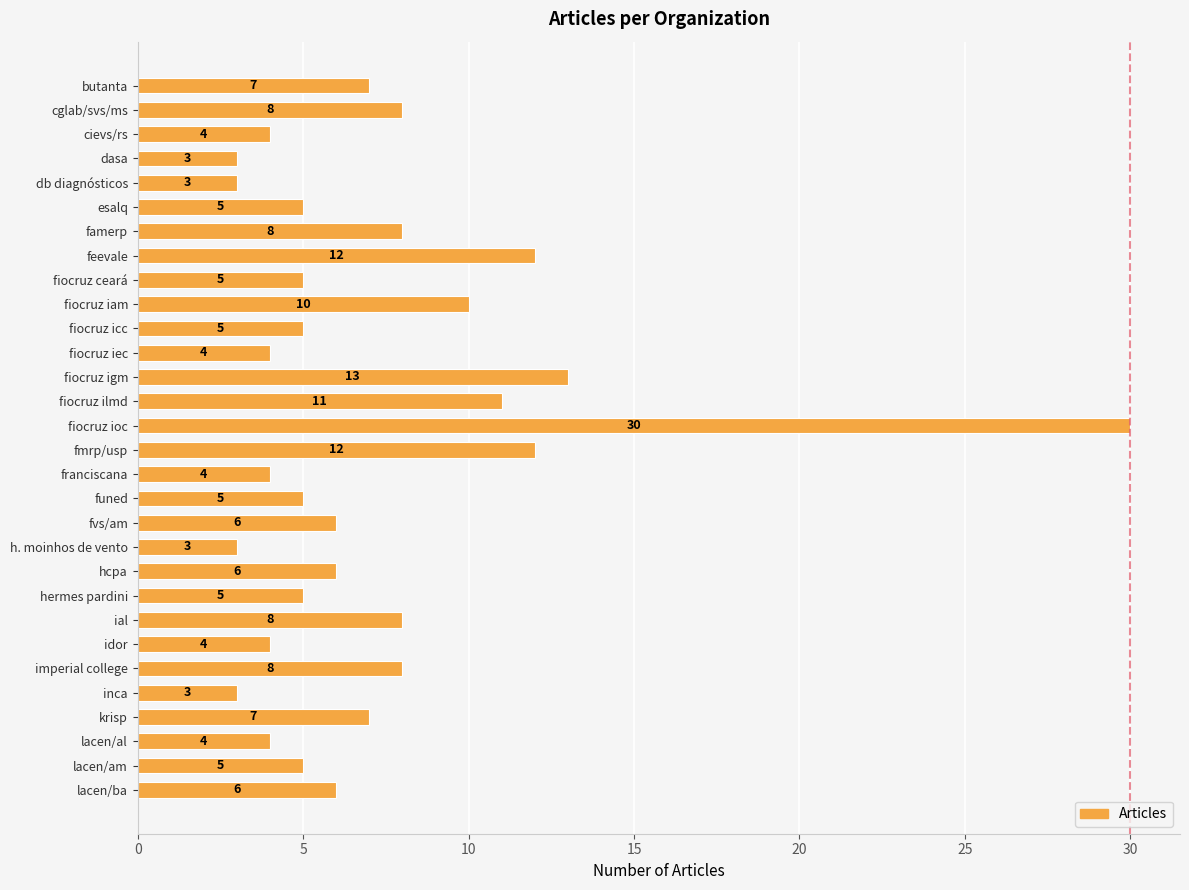

What value does the data have at fiocruz igm?

13